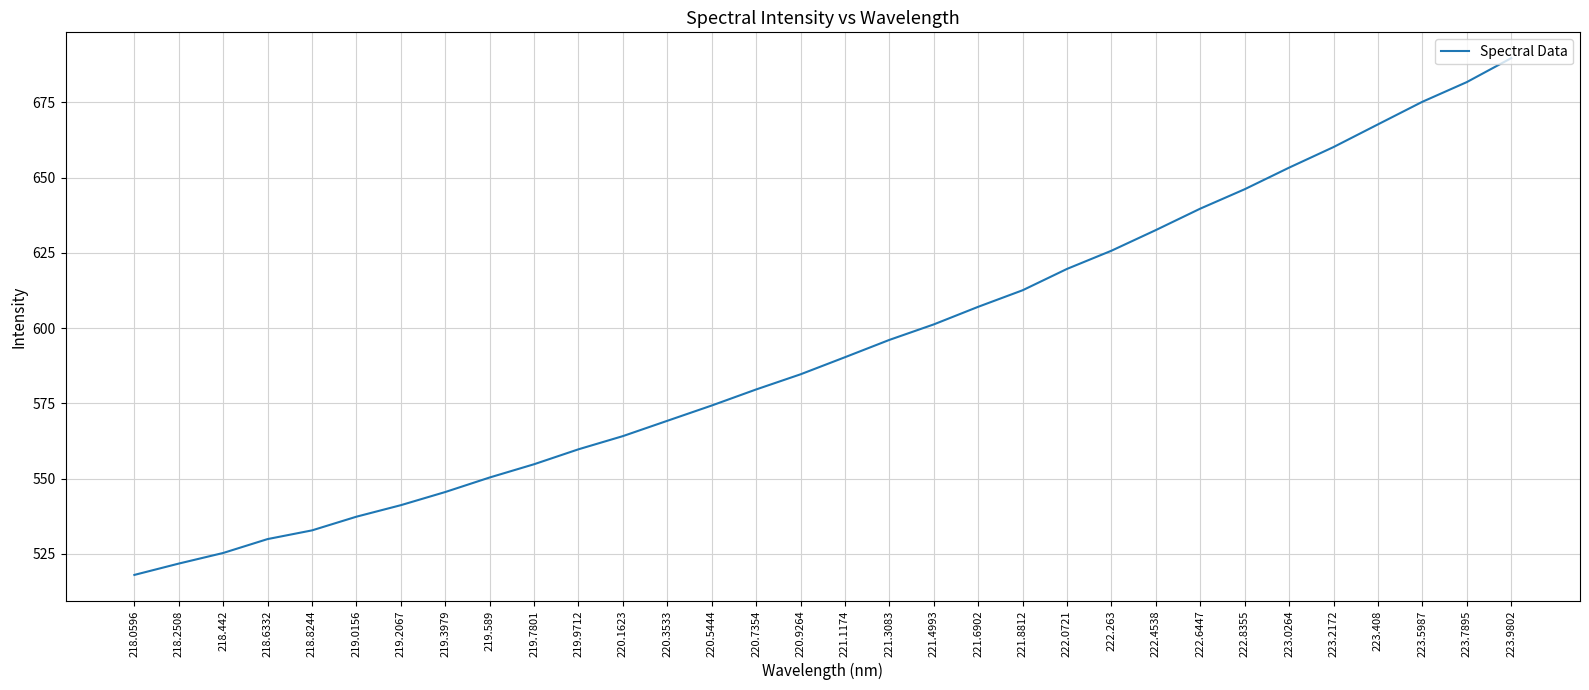

At which category does the chart reach its peak across all series?

223.9802